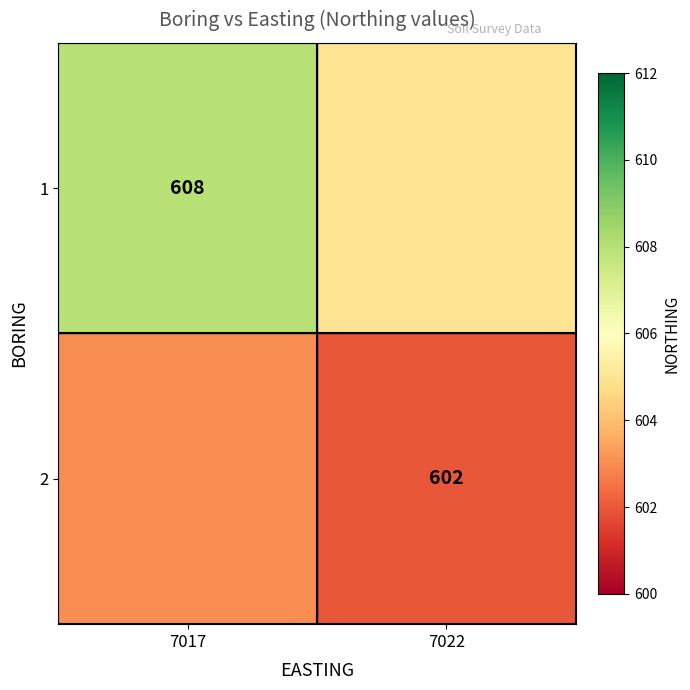

At how many categories does at least one series exceed 604?

2